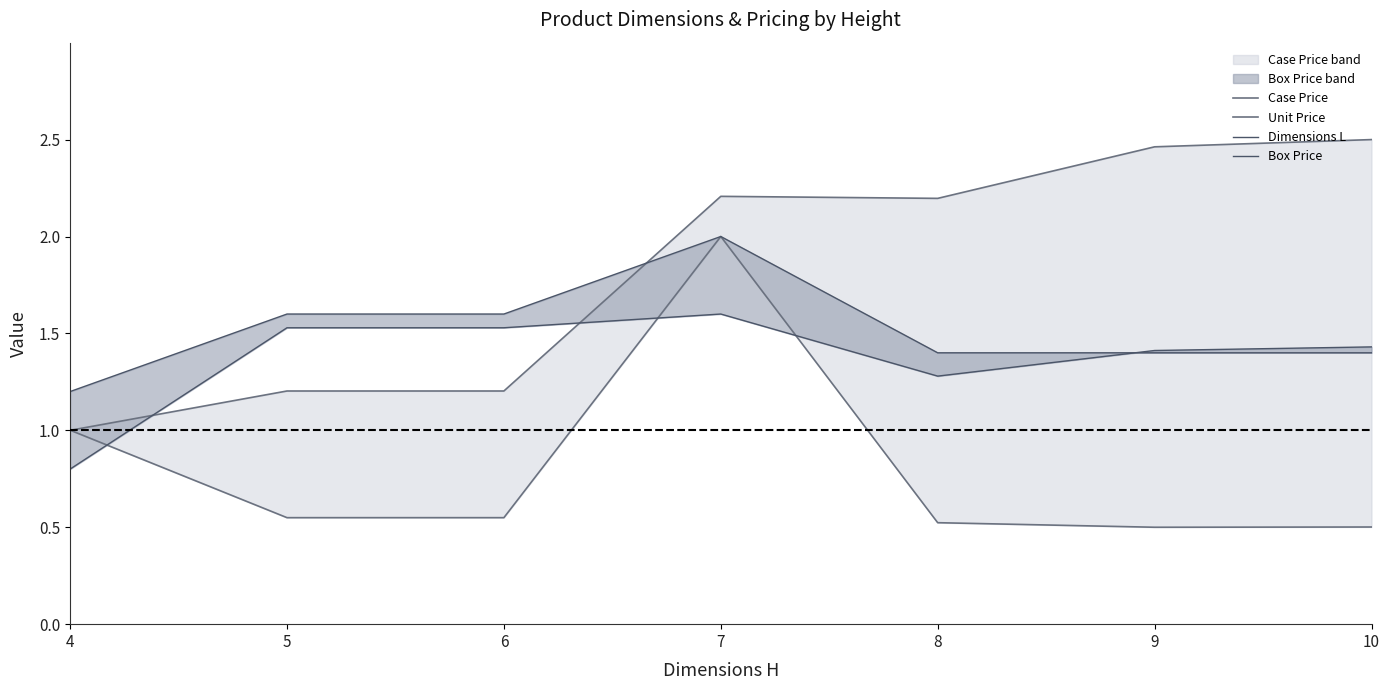

What is the difference between the maximum and minimum values in the Dimensions L series?

0.8